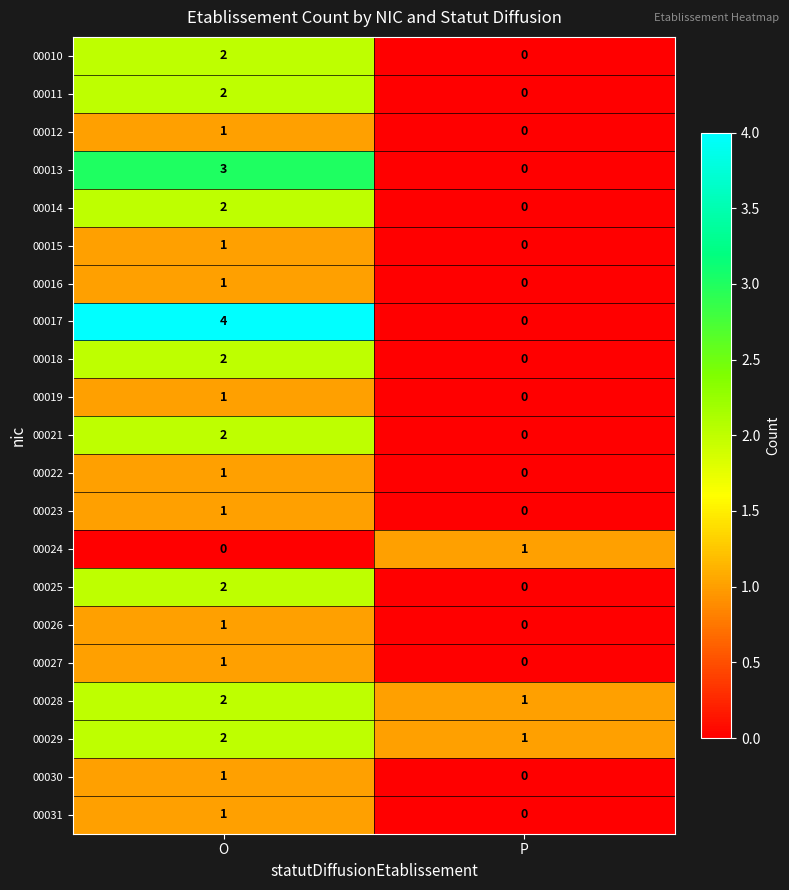

Which series changed the most between O and P?

00017